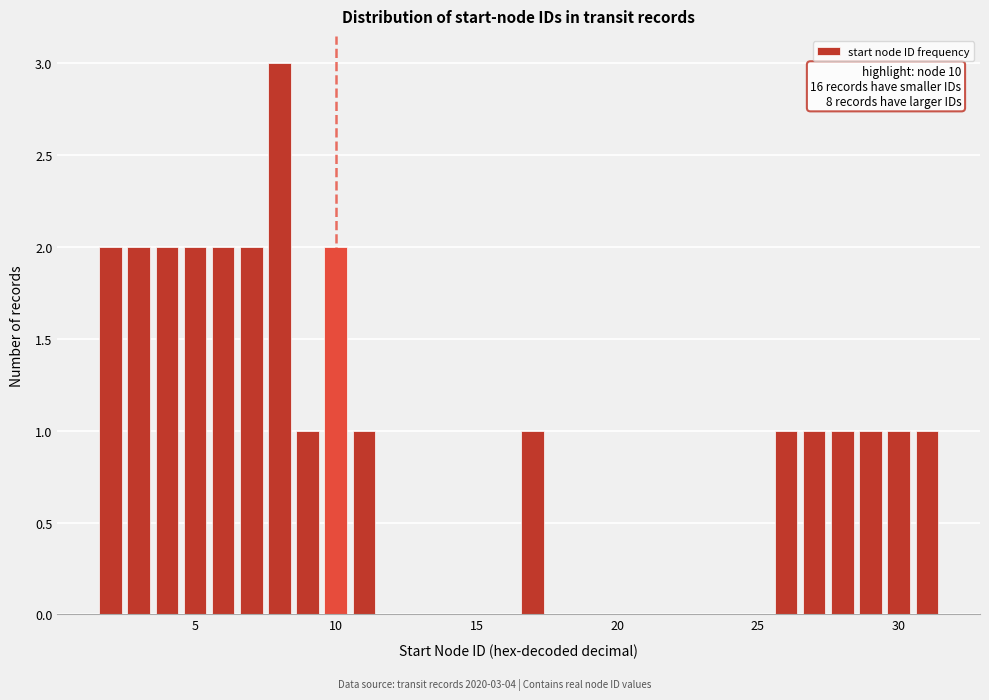

Read against the x-axis, roughly where is the centre of the tallest bar?

8.0